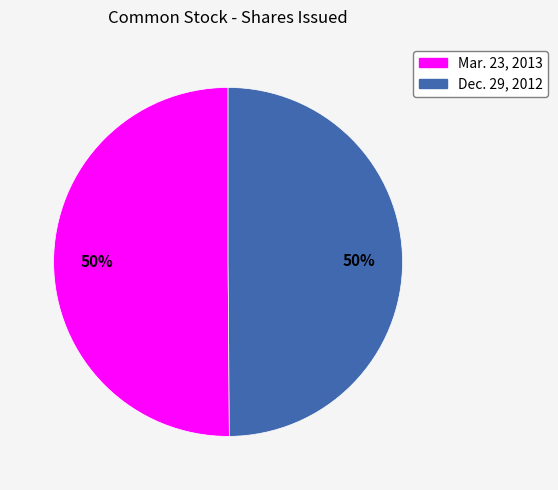

Approximately how many times larger is the value at Dec. 29, 2012 compared to Mar. 23, 2013?

1.0